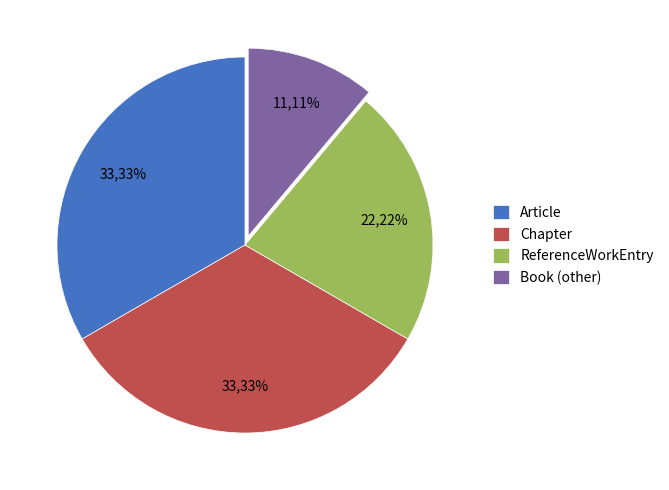

True or false: Article accounts for 33% of the total.

True